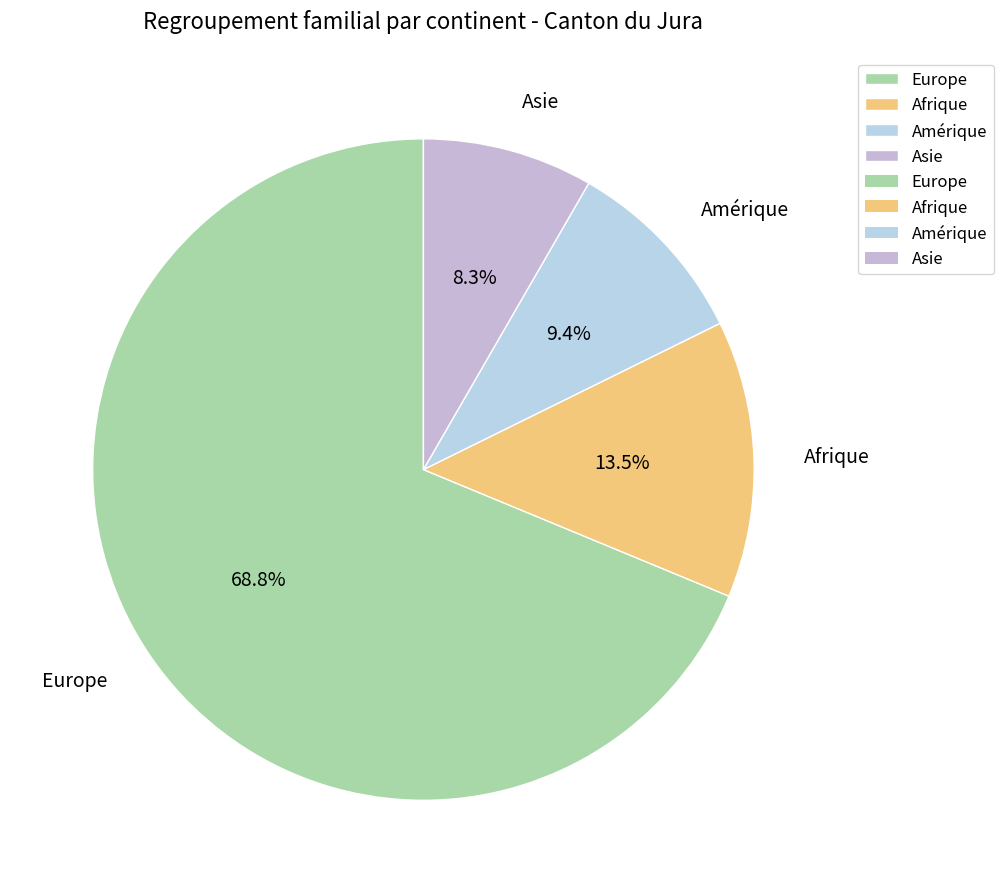

The Asie slice represents 21% of the pie. True or false?

False